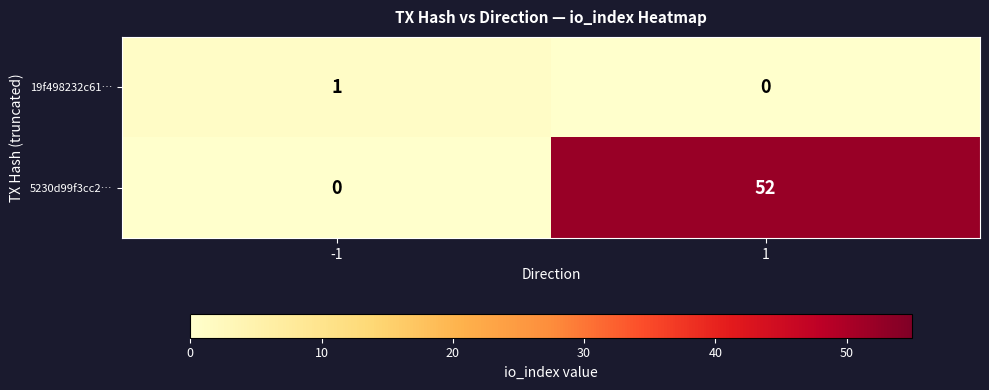

What is the difference between the 5230d99f3cc2… values at -1 and 1?

52